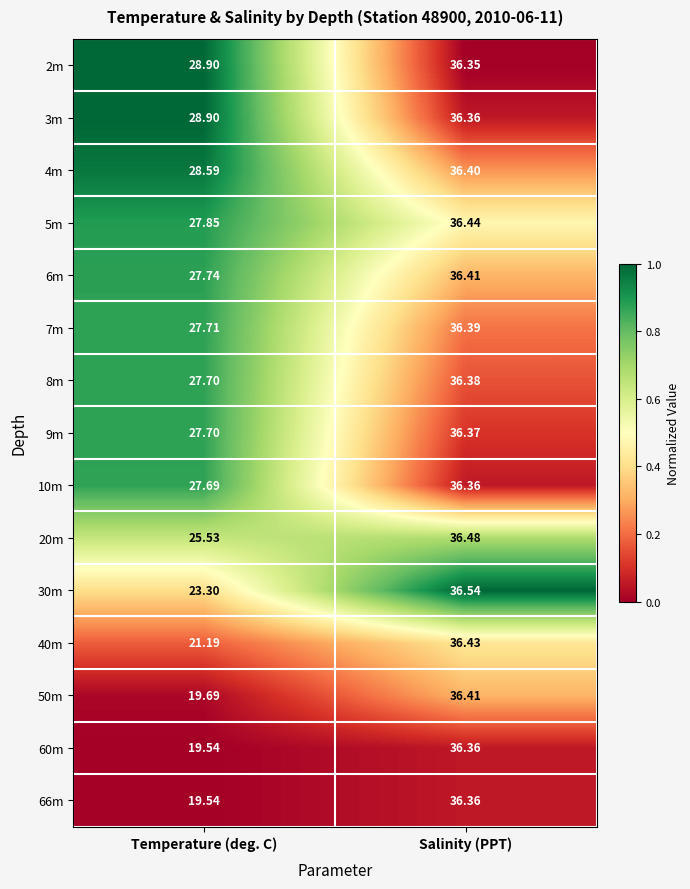

Rank the categories by 8m value from lowest to highest.

Temperature (deg. C), Salinity (PPT)